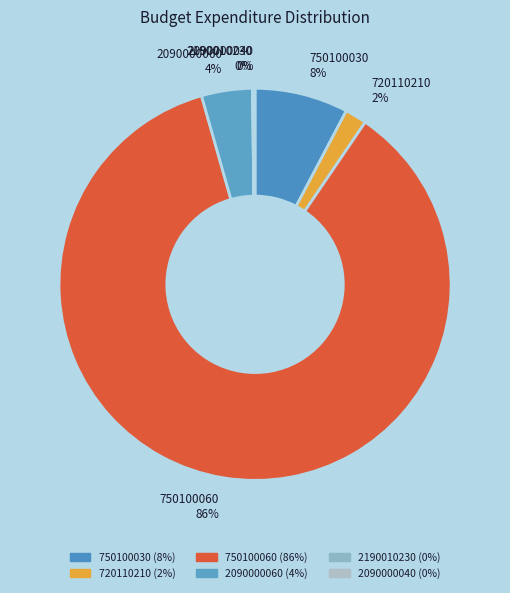

What is the ratio of the value at 2090000060 to the value at 750100030?

0.5